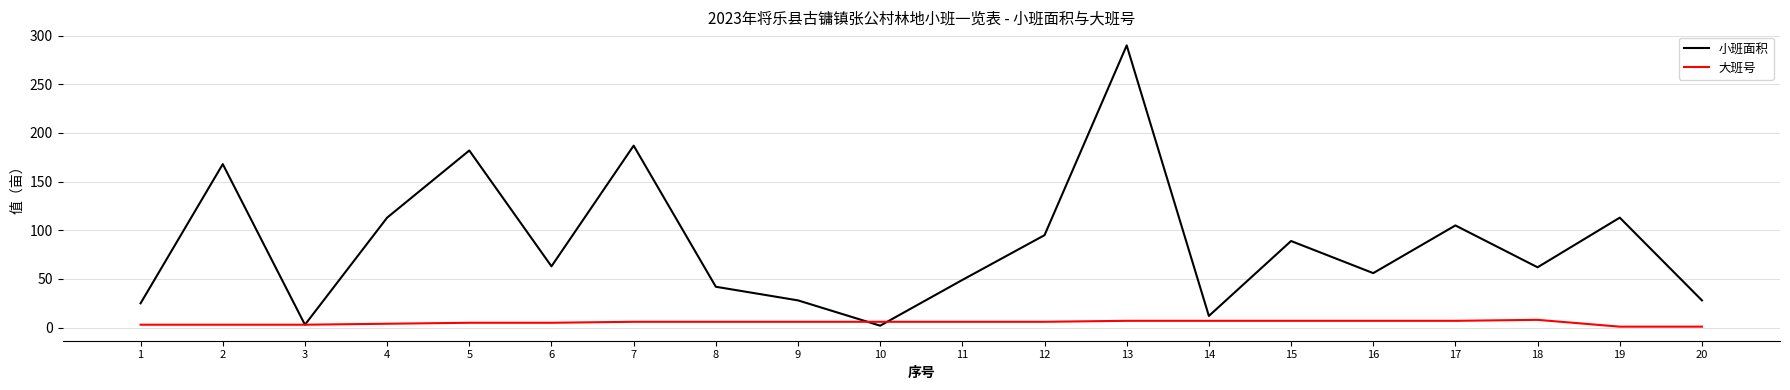

Between 11 and 18, which series saw the biggest shift?

小班面积